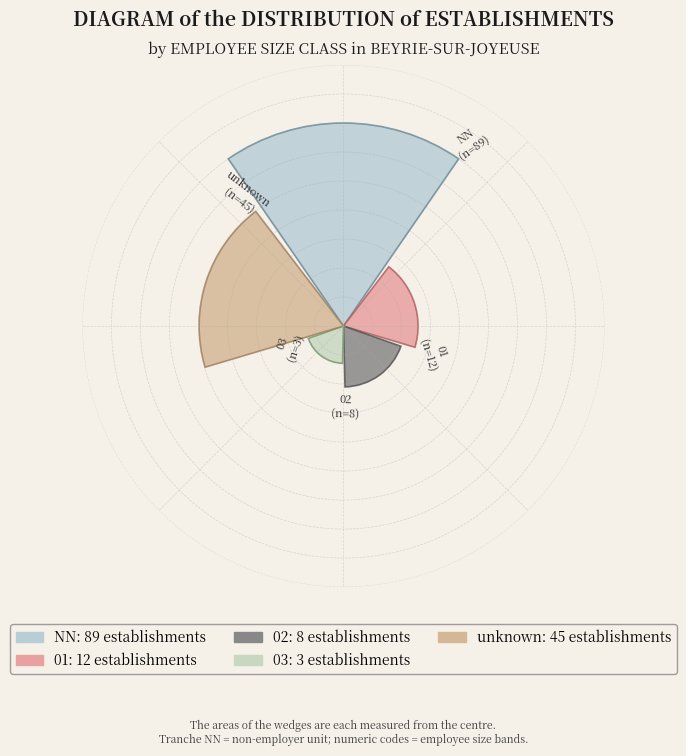

Does the chart contain any negative values?

No